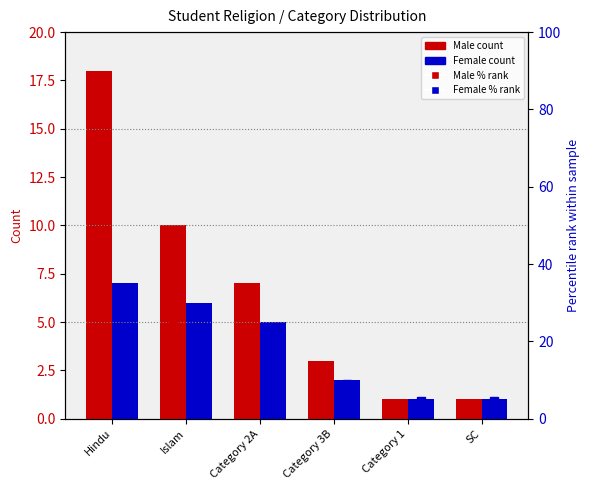

What is the greatest value displayed?

45.0